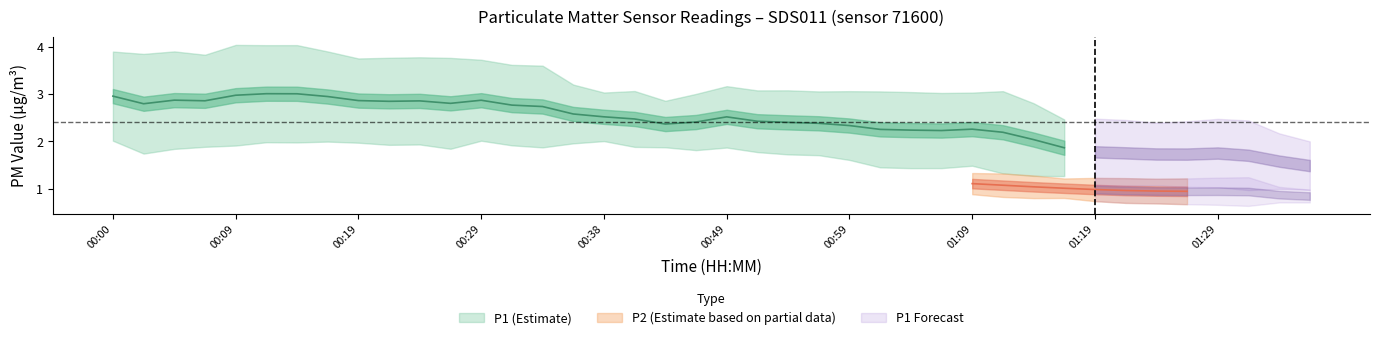

Which series has the largest range (max minus min)?

P1